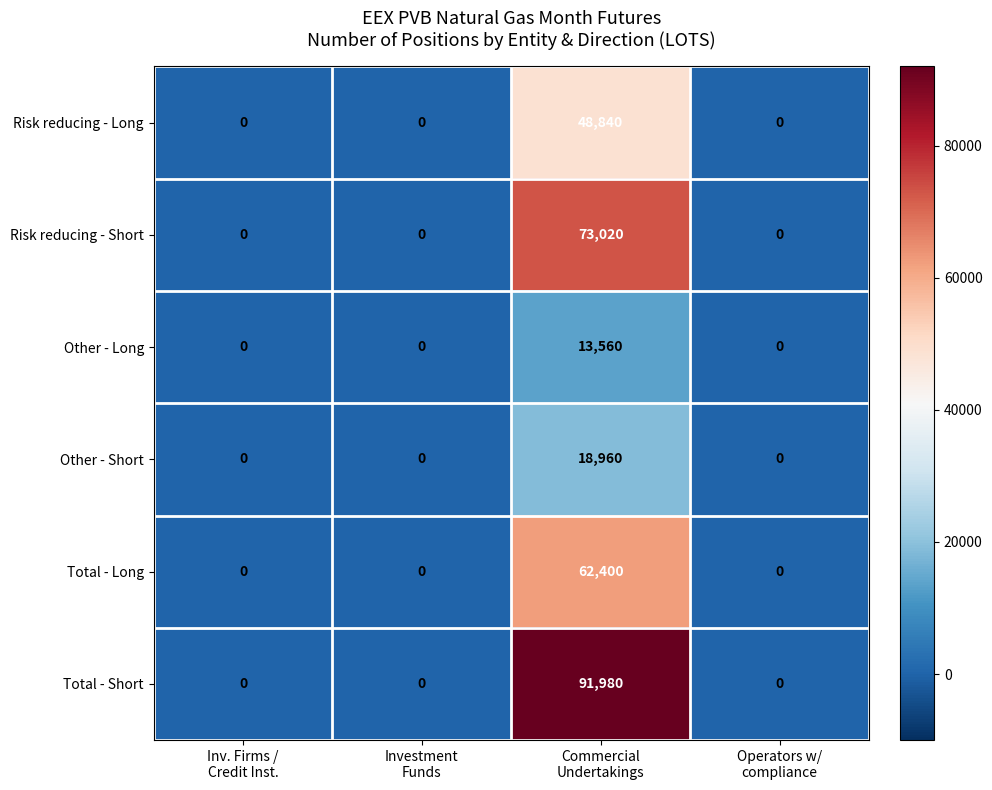

List the series in order of their peak value, lowest first.

Other - Long, Other - Short, Risk reducing - Long, Total - Long, Risk reducing - Short, Total - Short